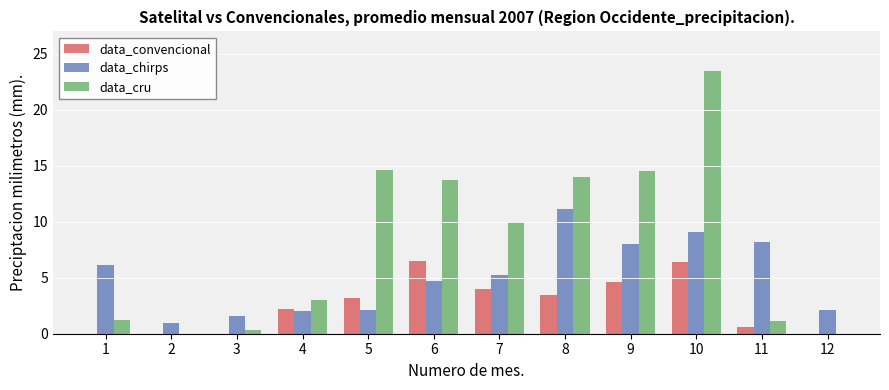

Which label corresponds to the largest value in the chart?

10